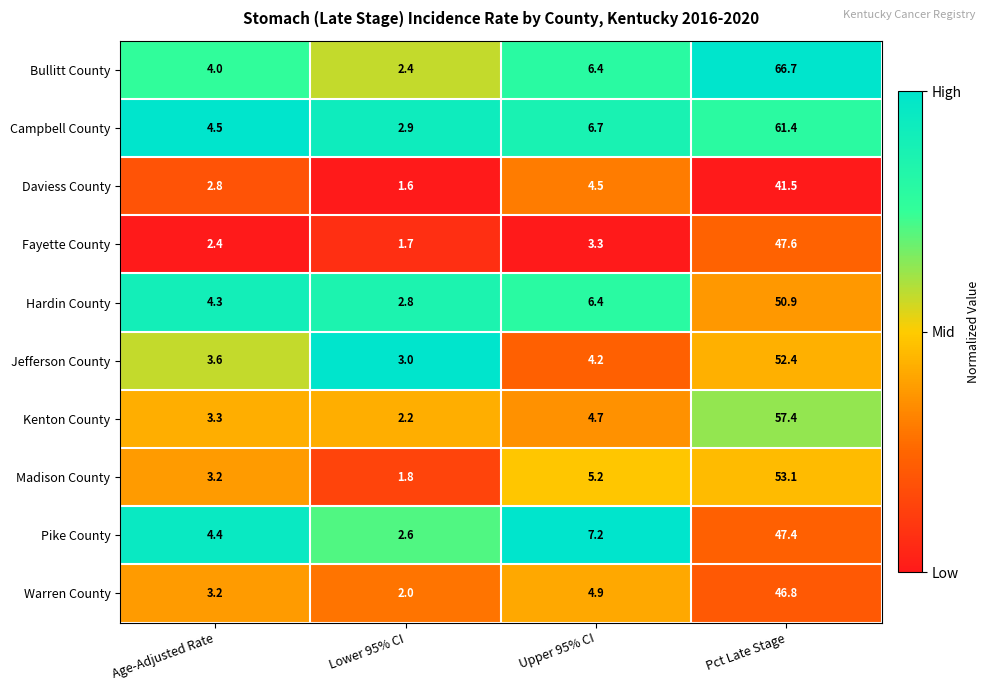

The Jefferson County series shows 87.1 at Pct Late Stage. True or false?

False